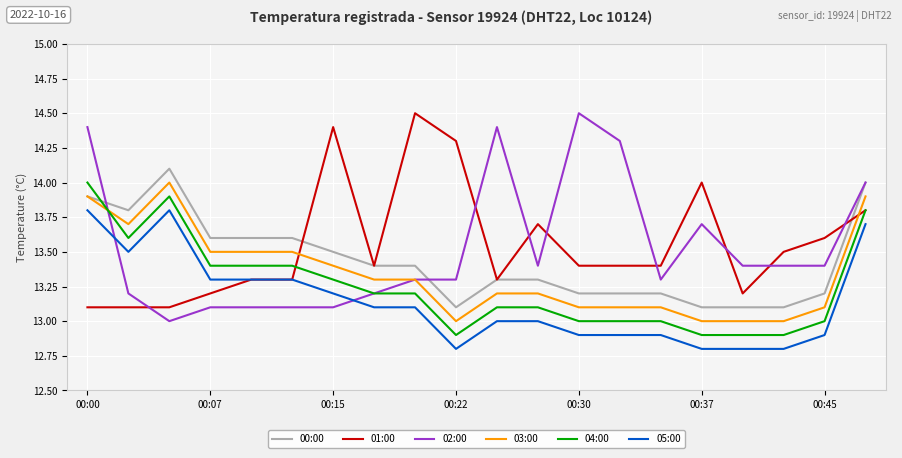

What is the sum of all 00:00 values?

268.7